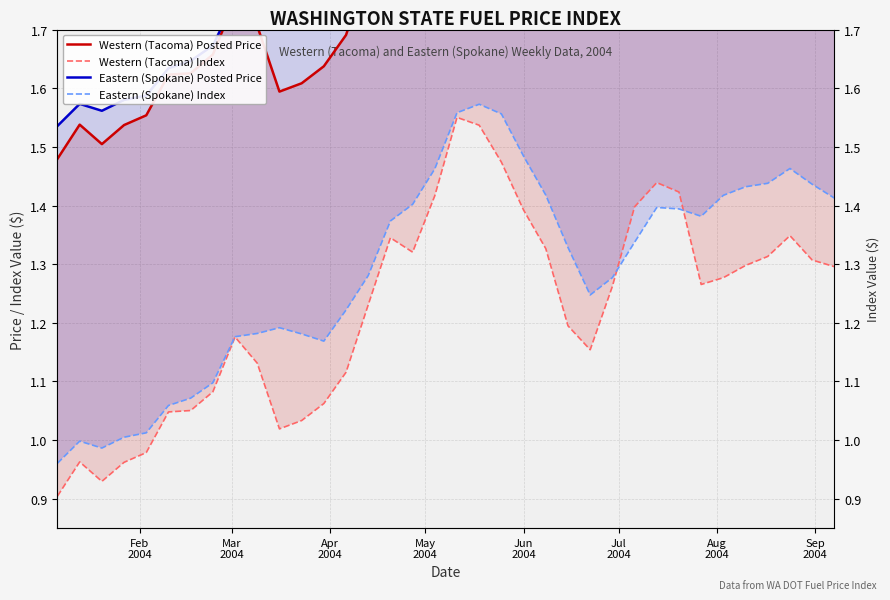

The value of Western (Tacoma) Posted Price at May
2004 is 2.4. True or false?

False